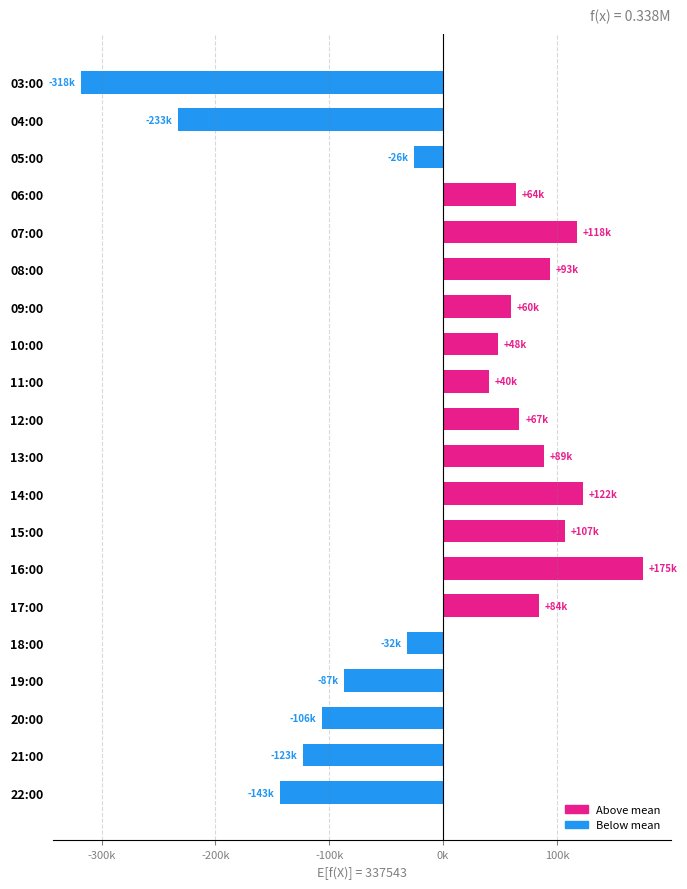

Are the bars horizontal?

Yes